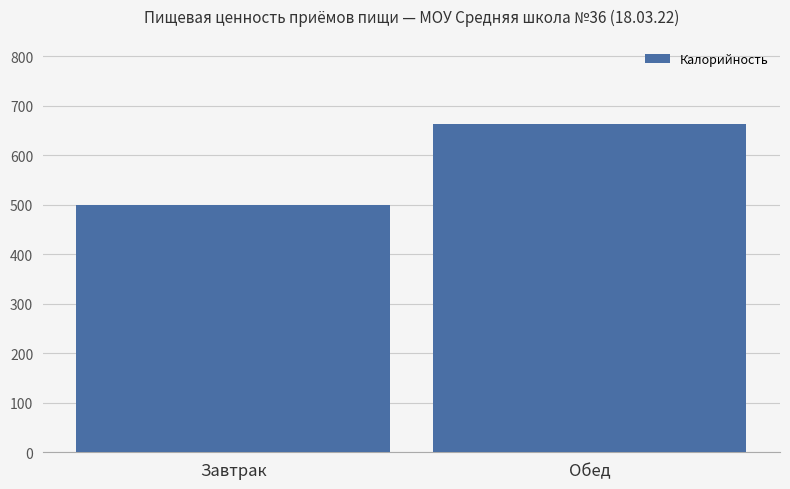

What is the ratio of the value at Обед to the value at Завтрак?

1.3